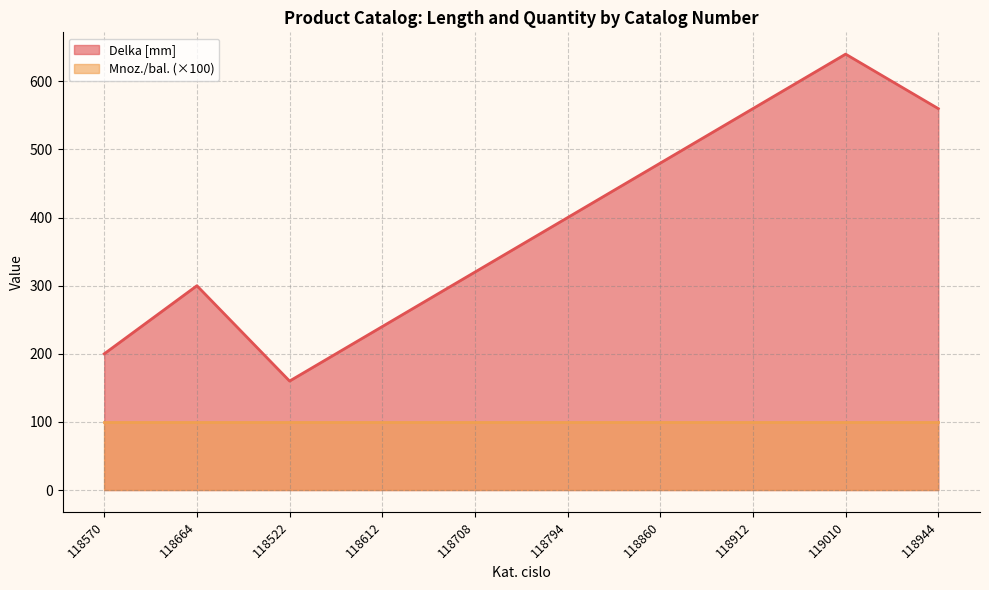

List the labels in order of value, largest first.

119010, 118912, 118944, 118860, 118794, 118708, 118664, 118612, 118570, 118522